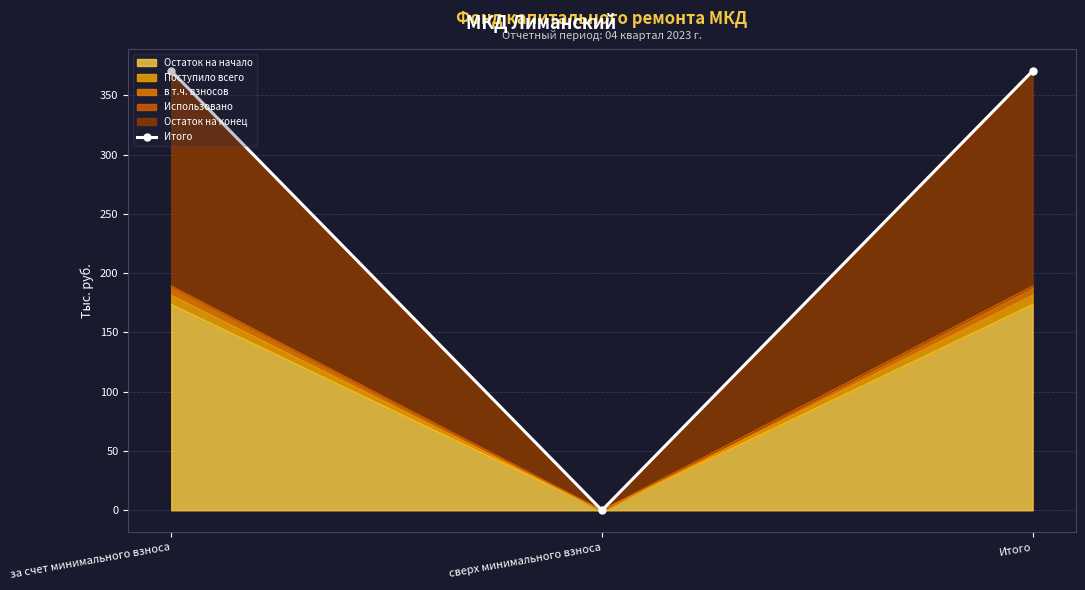

Reading left to right, extract all data points from this chart.

370.5	0.0	370.5